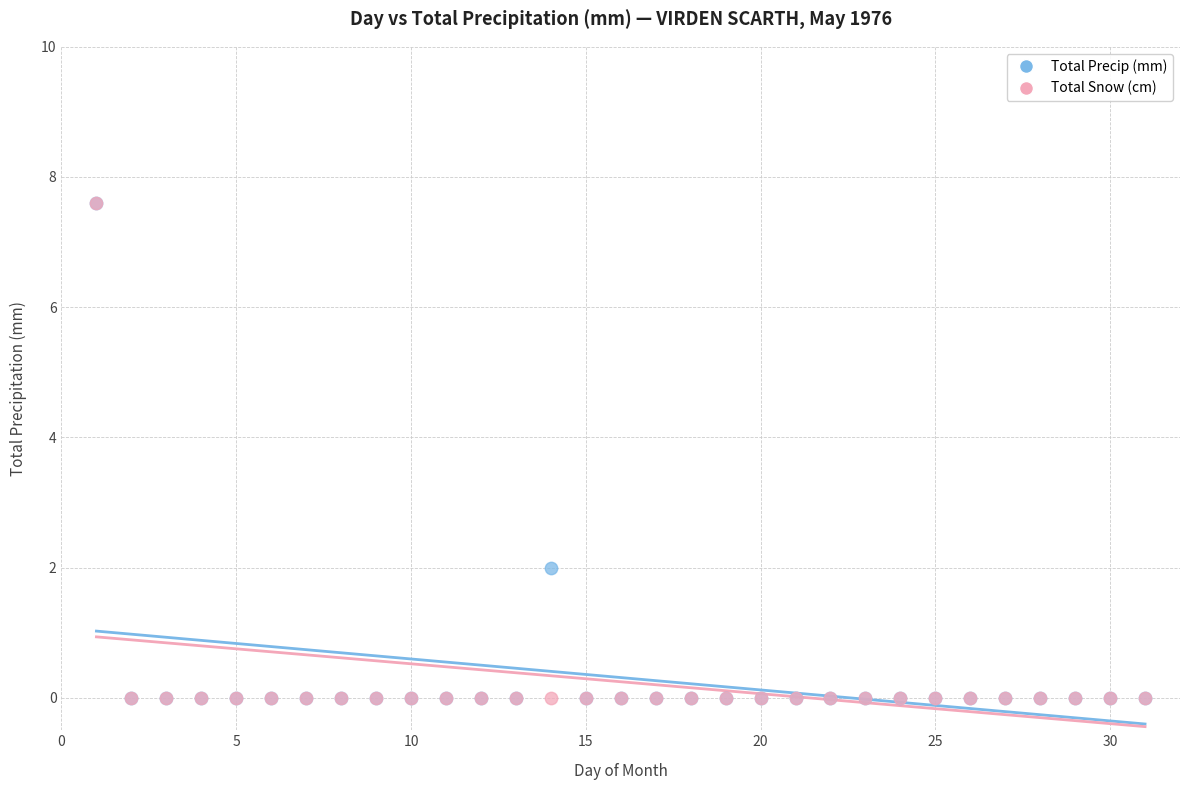

In the Total Precip (mm) series, what Y value is closest to 3?

2.0